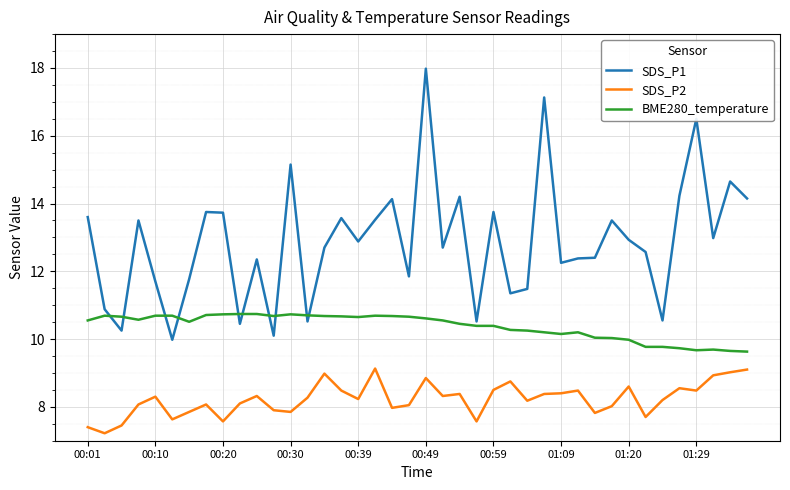

Rank the series by their maximum value, from highest to lowest.

SDS_P1, BME280_temperature, SDS_P2